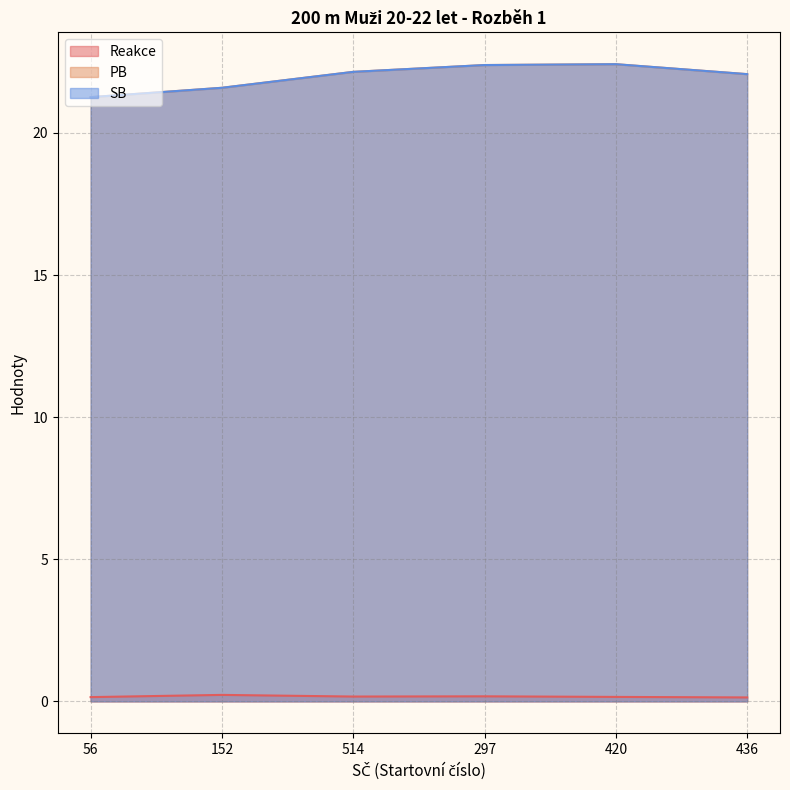

At which category is the sum across all series the highest?

420